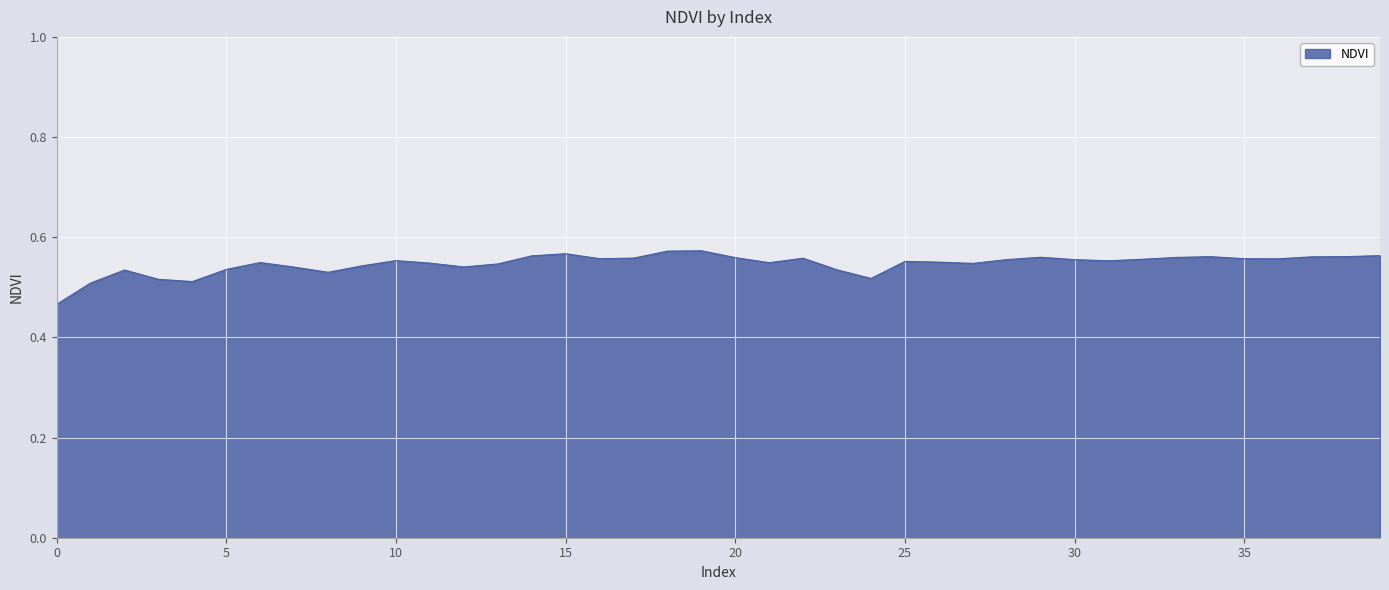

Reading left to right, extract all data points from this chart.

0.5	0.5	0.5	0.5	0.5	0.5	0.5	0.5	0.5	0.5	0.6	0.5	0.5	0.5	0.6	0.6	0.6	0.6	0.6	0.6	0.6	0.5	0.6	0.5	0.5	0.6	0.6	0.5	0.6	0.6	0.6	0.6	0.6	0.6	0.6	0.6	0.6	0.6	0.6	0.6